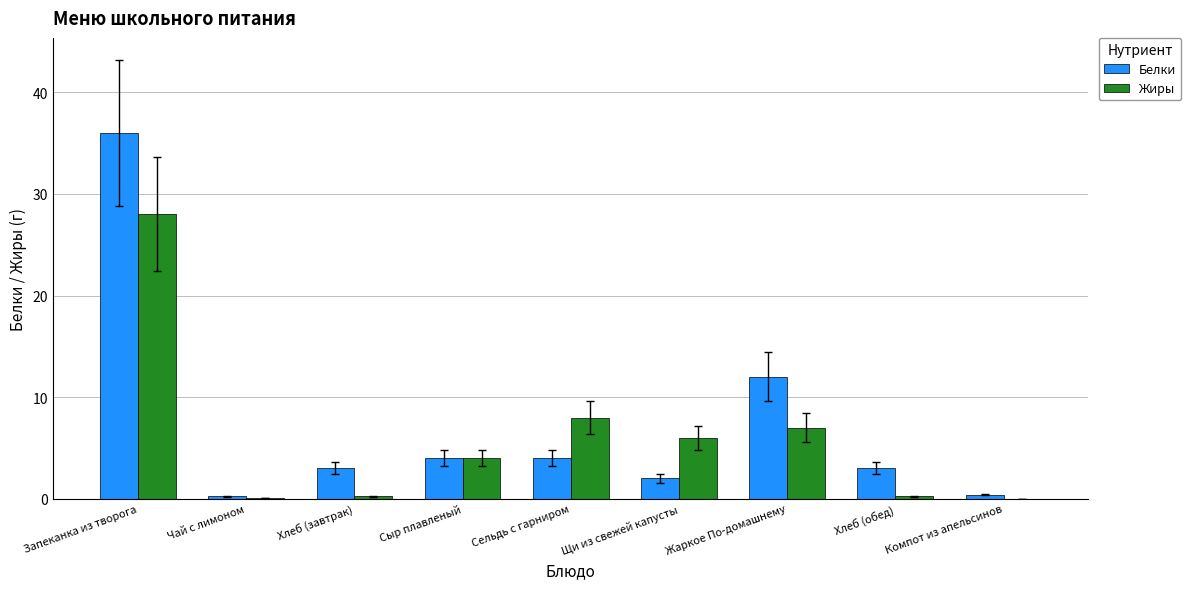

True or false: Жиры has a value of 8.0 at Сельдь с гарниром.

True